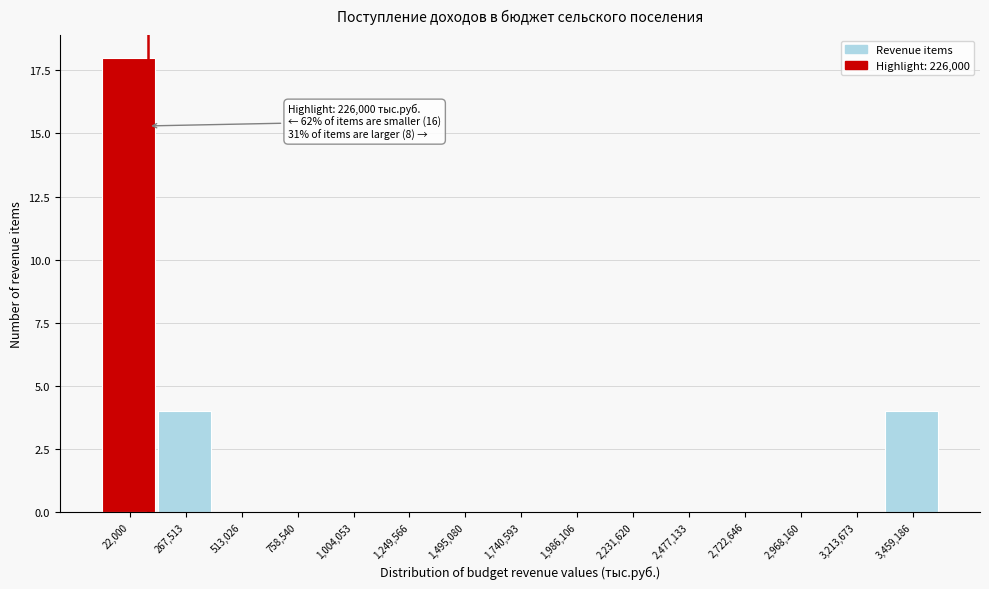

Reading right to left, extract all data points from this chart.

3,459,186=4	3,213,673=0	2,968,160=0	2,722,646=0	2,477,133=0	2,231,620=0	1,986,106=0	1,740,593=0	1,495,080=0	1,249,566=0	1,004,053=0	758,540=0	513,026=0	267,513=4	22,000=18